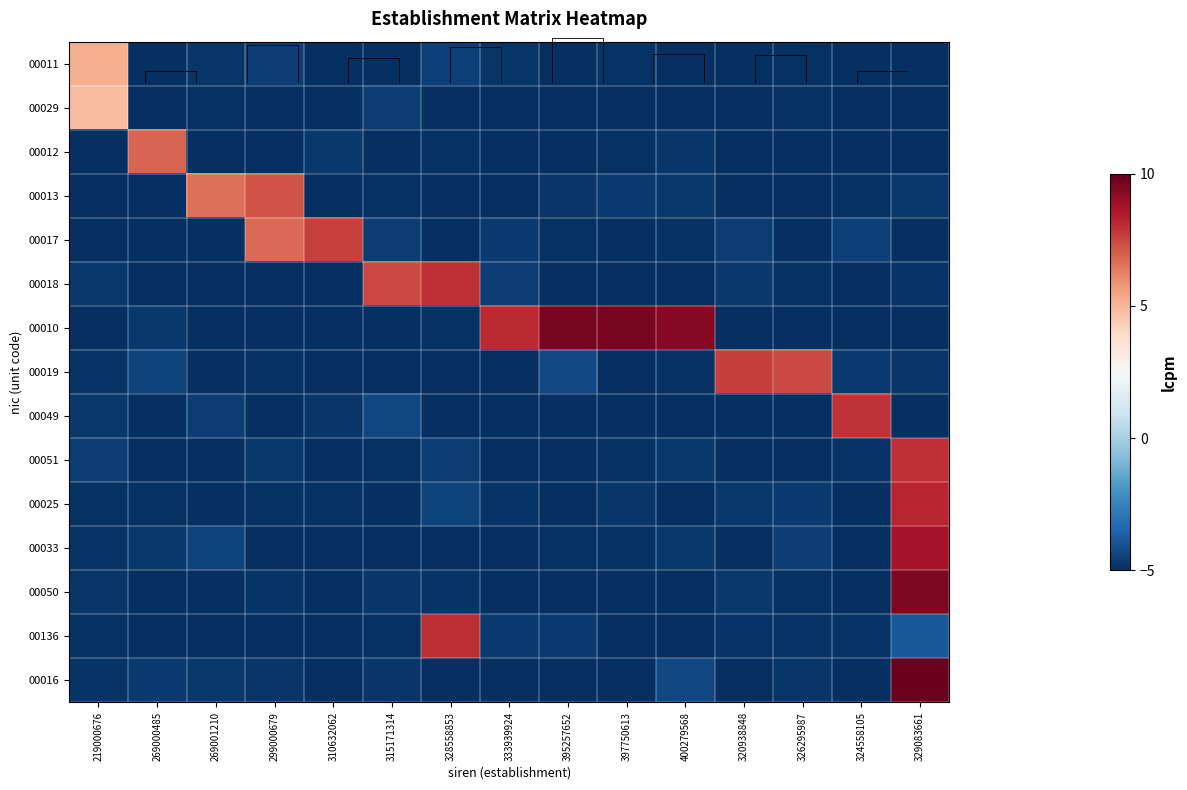

What is the maximum value for 00017?

7.7